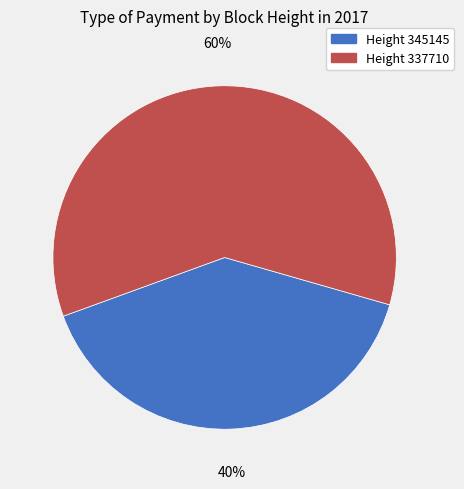

To the nearest percent, what is the difference between the largest and smallest slice percentages?

20%